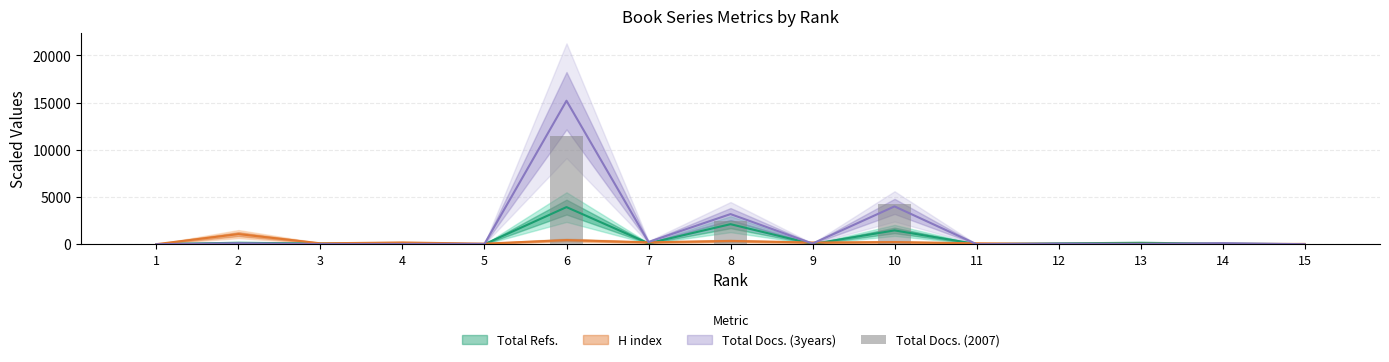

What is the average value?

1229